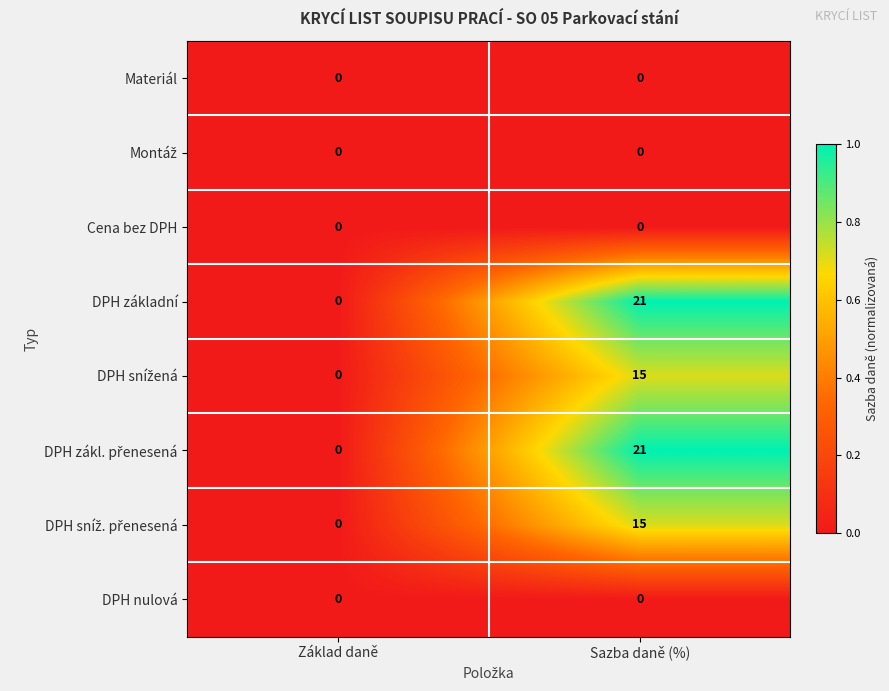

What is the difference between the highest and lowest values at Sazba daně (%)?

21